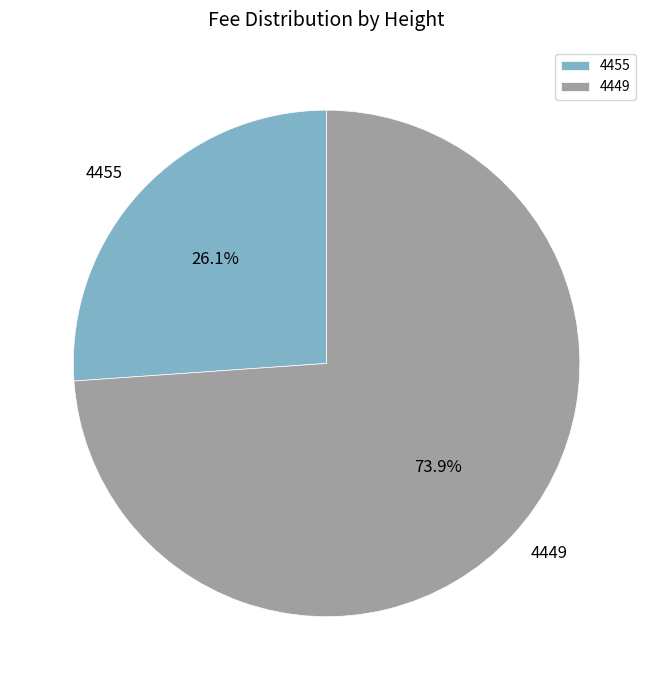

To the nearest percent, what portion does 4449 represent?

74%